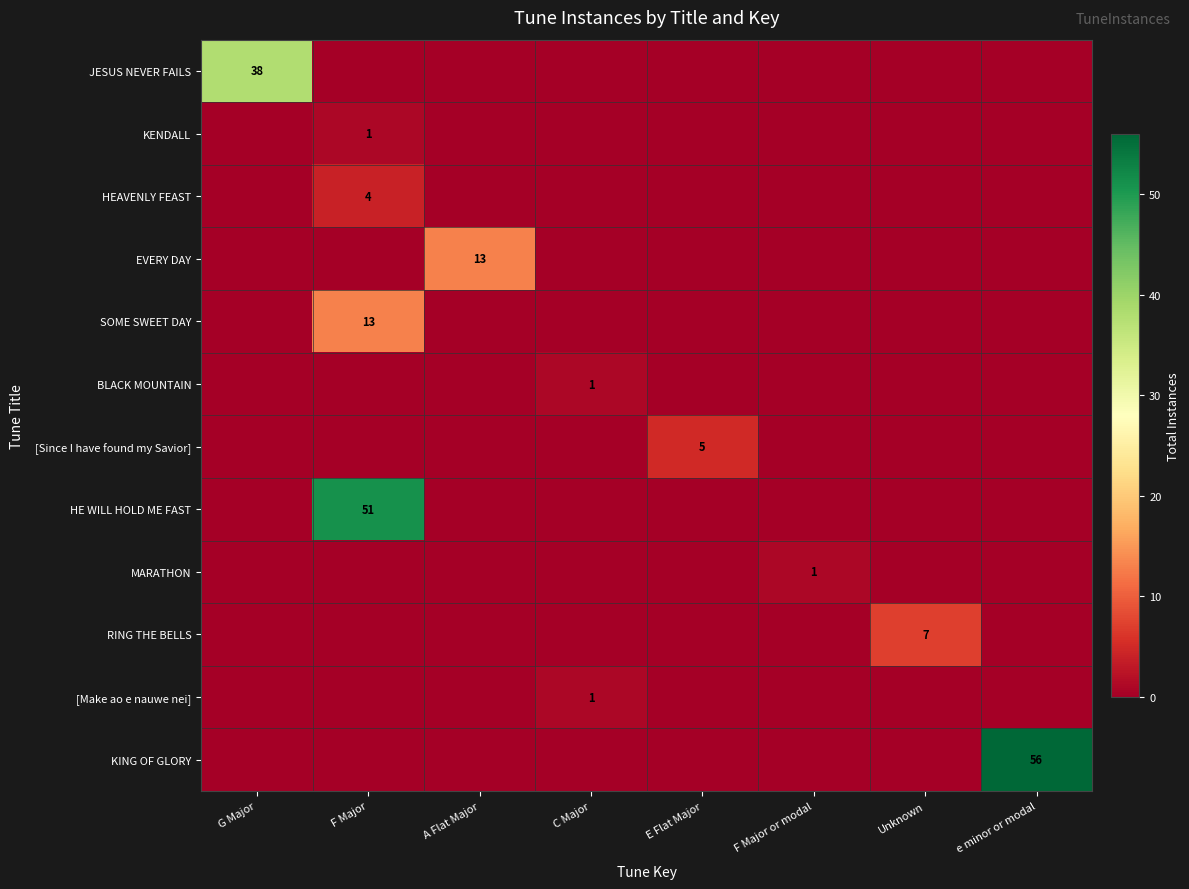

The value of HE WILL HOLD ME FAST at F Major is 51. True or false?

True